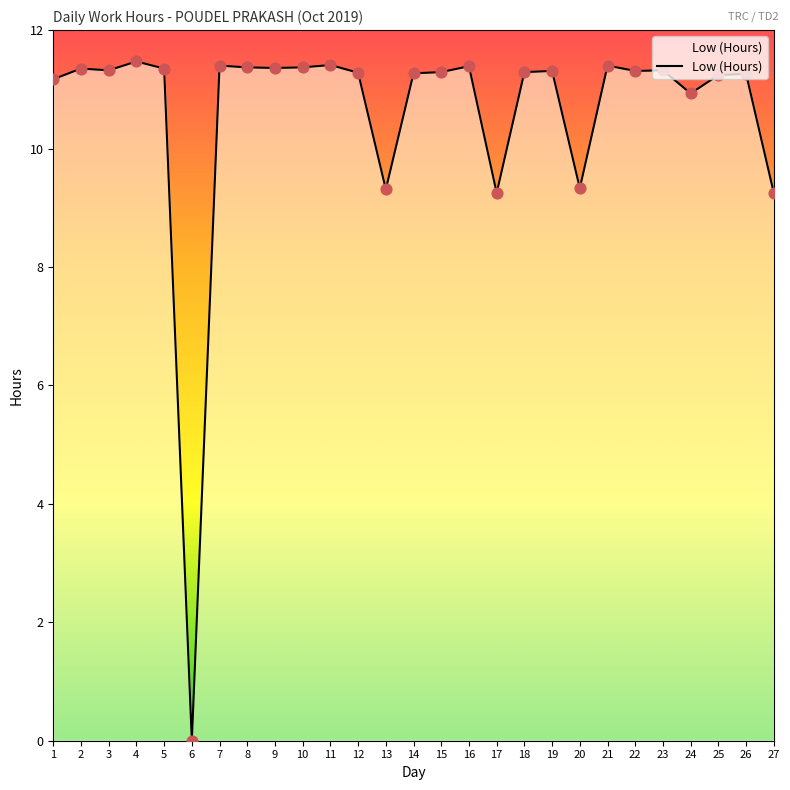

What is the change in value from 12 to 13?

-2.0